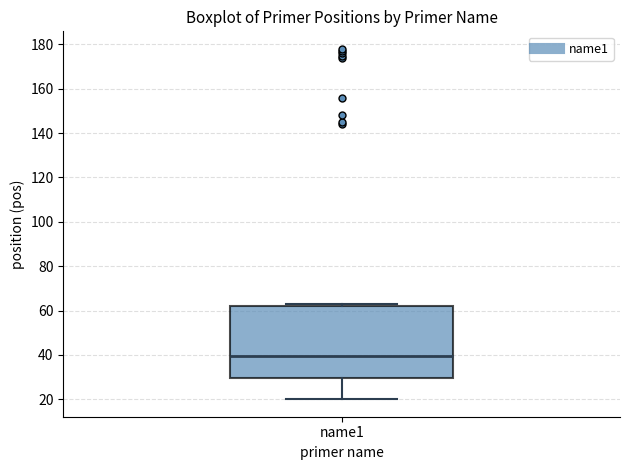

Transcribe this box plot: give where the median line is, the range the box spans, and where the two whiskers end, as read against the y-axis. The values are not printed on the chart, so give them approximately, as read against the axis.

median 40, box 30 to 62, whiskers 20 to 64